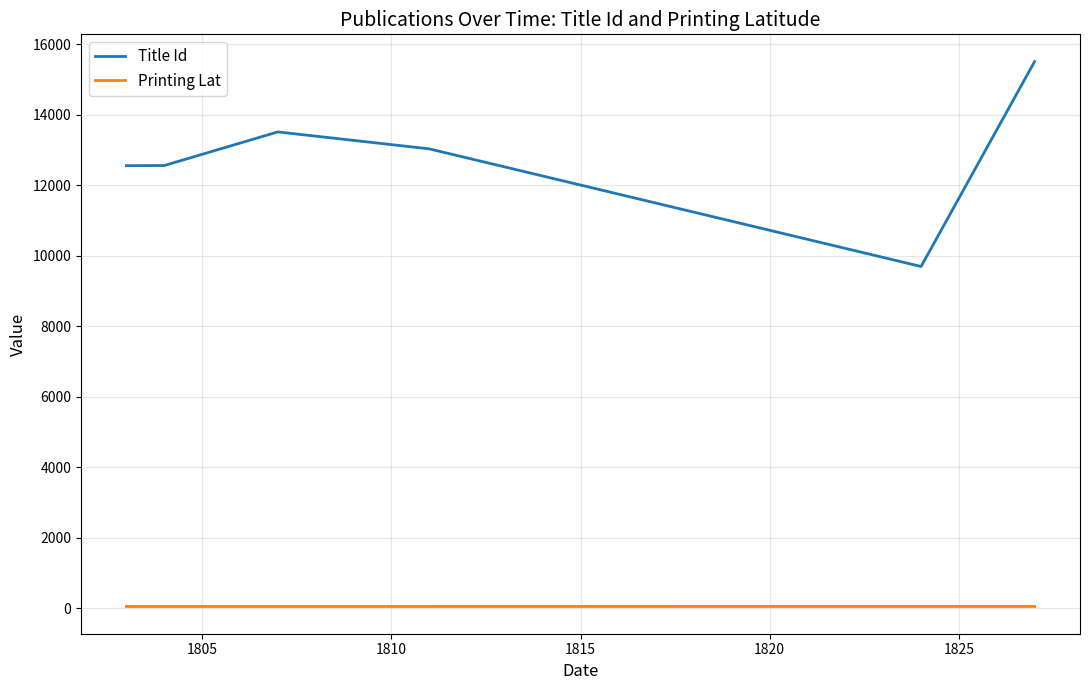

True or false: Title Id and Printing Lat intersect in this chart.

False